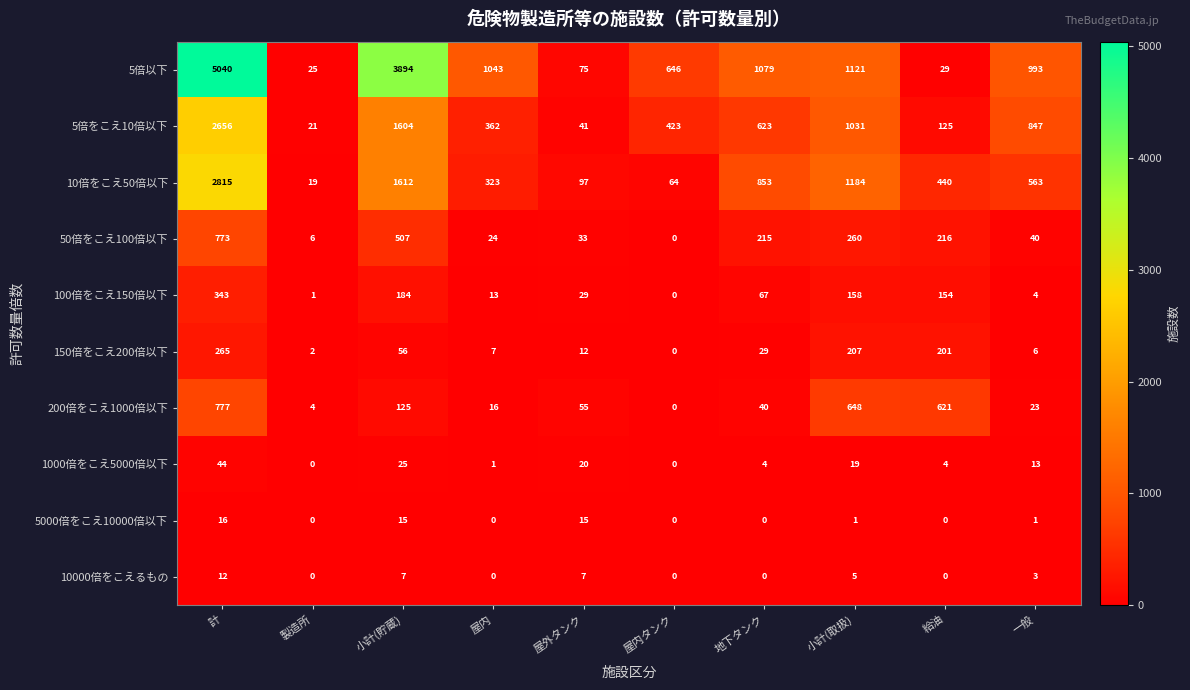

At 小計(貯蔵), list the series in order from largest to smallest.

5倍以下, 10倍をこえ50倍以下, 5倍をこえ10倍以下, 50倍をこえ100倍以下, 100倍をこえ150倍以下, 200倍をこえ1000倍以下, 150倍をこえ200倍以下, 1000倍をこえ5000倍以下, 5000倍をこえ10000倍以下, 10000倍をこえるもの